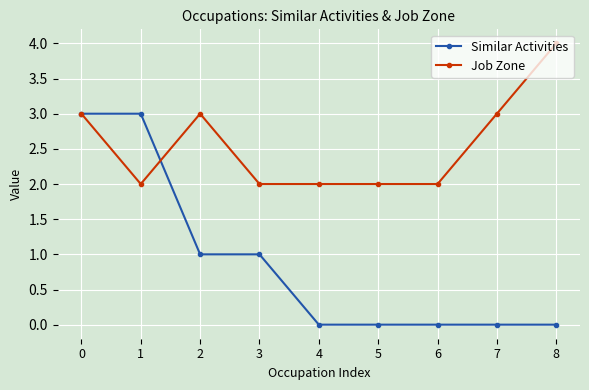

What is the approximate value of Job Zone at 1?

2